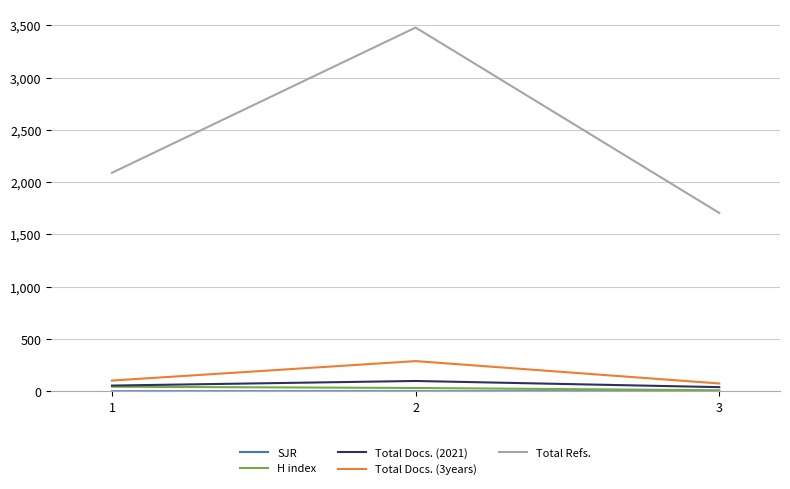

How many lines are shown in the chart?

5